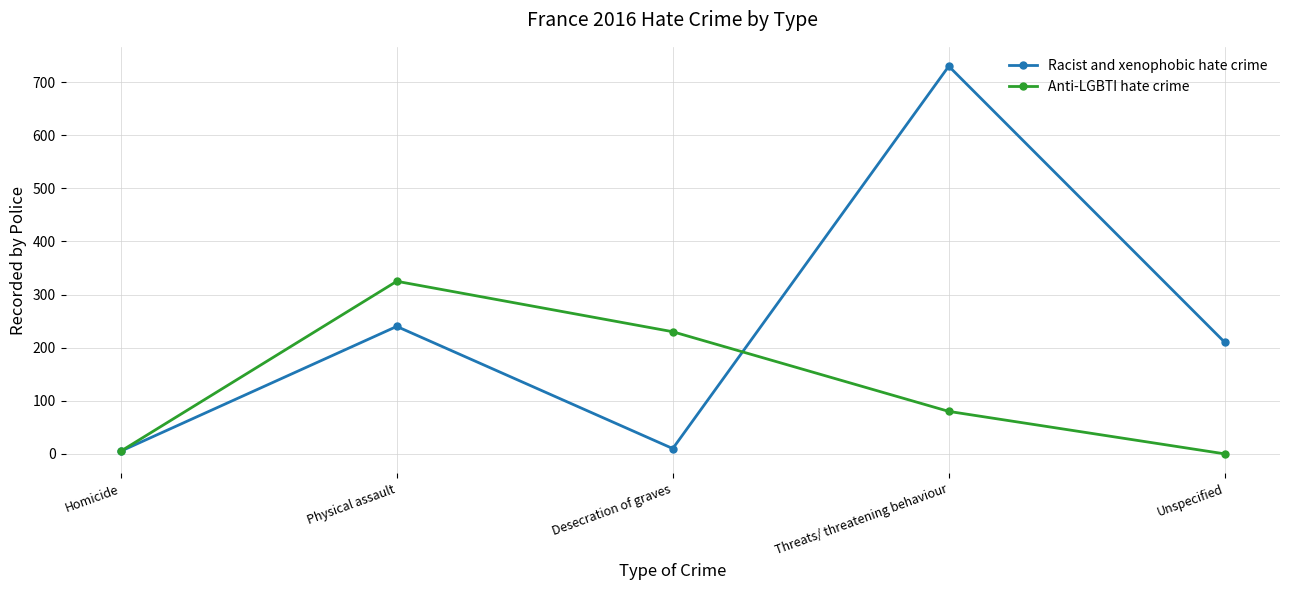

How many lines are shown in the chart?

2